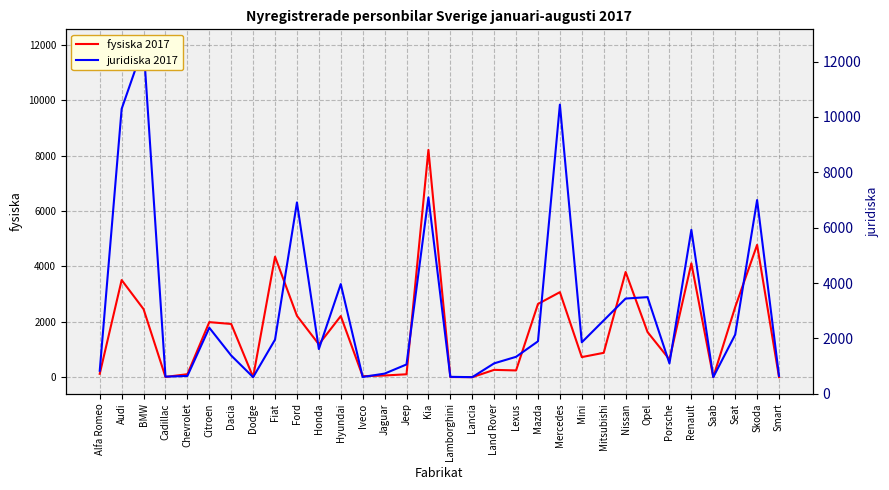

Rank the categories by fysiska 2017 value from highest to lowest.

Kia, Skoda, Fiat, Renault, Nissan, Audi, Mercedes, Mazda, Seat, BMW, Ford, Hyundai, Citroen, Dacia, Opel, Honda, Mitsubishi, Mini, Porsche, Land Rover, Lexus, Alfa Romeo, Chevrolet, Jeep, Jaguar, Iveco, Cadillac, Lamborghini, Smart, Dodge, Lancia, Saab